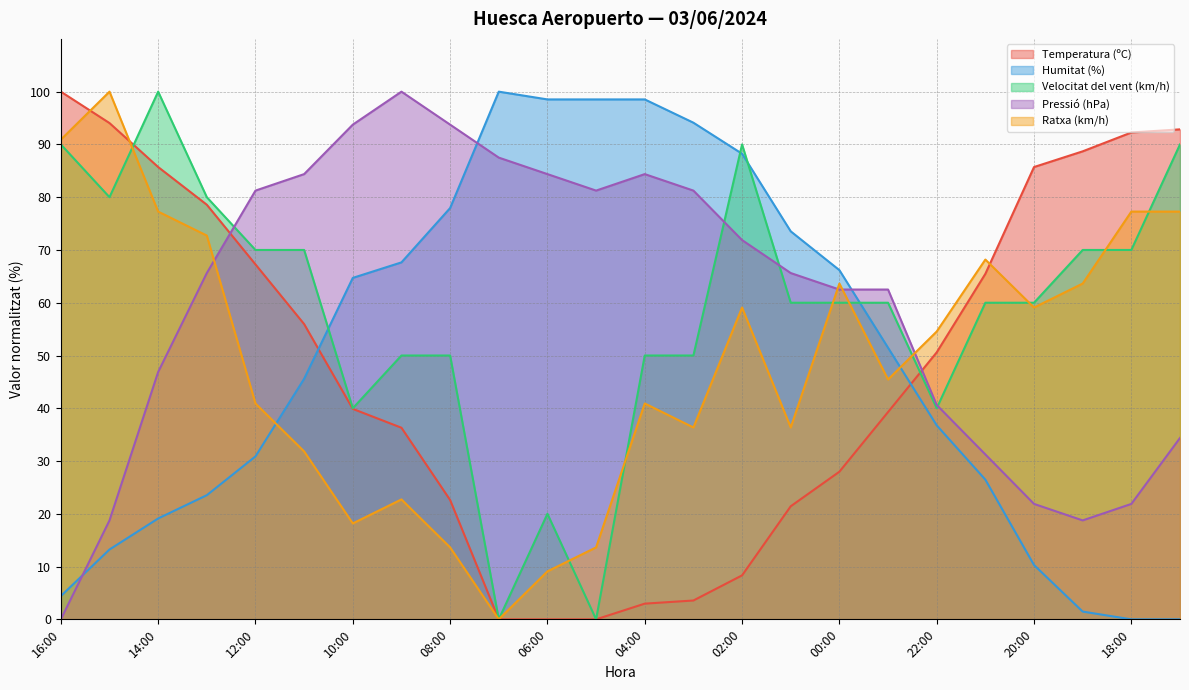

Between which two adjacent categories do Humitat (%) and Pressió (hPa) first intersect?

16:00 and 15:00